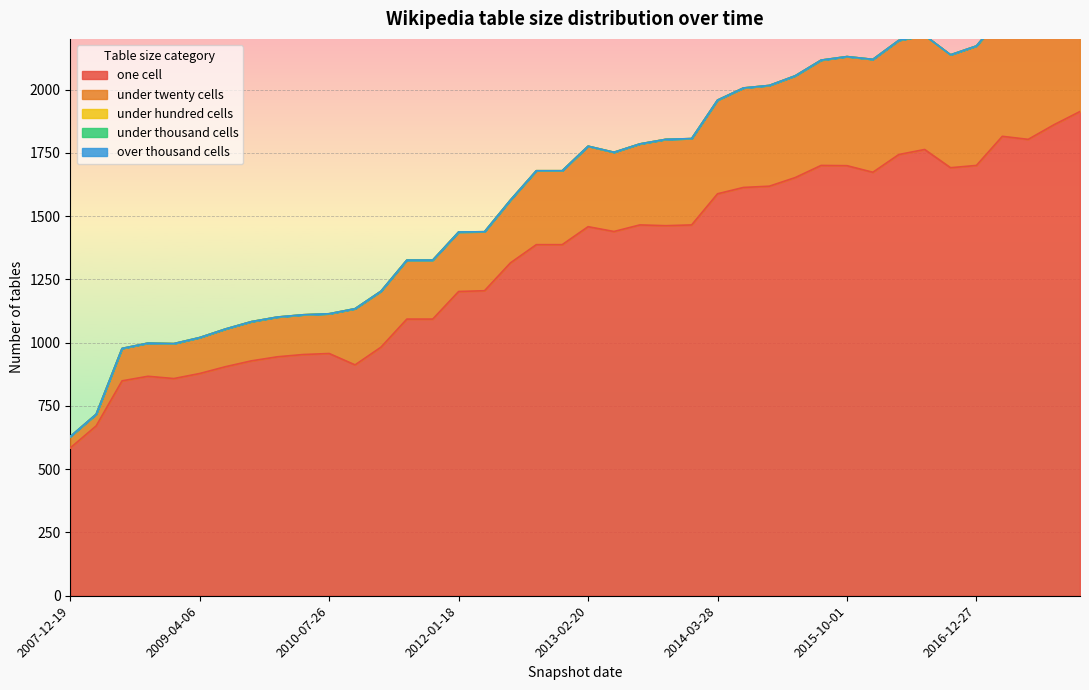

Reading left to right, what are all the values shown in this chart?

one_cell: 584	671	849	867	858	878	905	928	944	953	957	912	982	1093	1093	1202	1205	1315	1387	1387	1458	1439	1465	1462	1465	1588	1613	1618	1652	1700	1699	1673	1743	1763	1691	1700	1815	1803	1861	1913
under_twenty_cells: 45	46	128	131	138	142	149	155	157	157	157	222	221	233	233	235	233	248	292	292	318	313	320	341	341	370	393	398	402	416	431	446	451	451	446	472	479	487	497	507
under_hundred_cells: 0	0	0	0	0	0	0	0	0	0	0	0	0	0	0	0	0	0	0	0	0	0	0	0	0	0	0	0	0	0	0	0	0	0	0	0	0	0	0	0
under_thousand_cells: 0	0	0	0	0	0	0	0	0	0	0	0	0	0	0	0	0	0	0	0	0	0	0	0	0	0	0	0	0	0	0	0	0	0	0	0	0	0	0	0
over_thousand_cells: 0	0	0	0	0	0	0	0	0	0	0	0	0	0	0	0	0	0	0	0	0	0	0	0	0	0	0	0	0	0	0	0	0	0	0	0	0	0	0	0